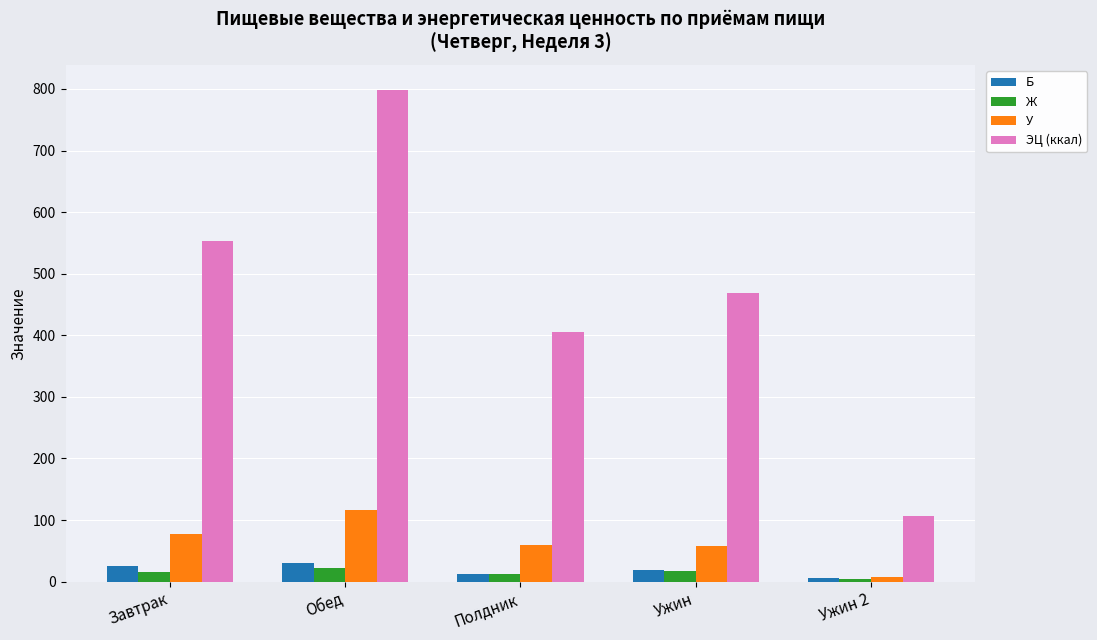

What is the minimum value shown in the chart?

5.0